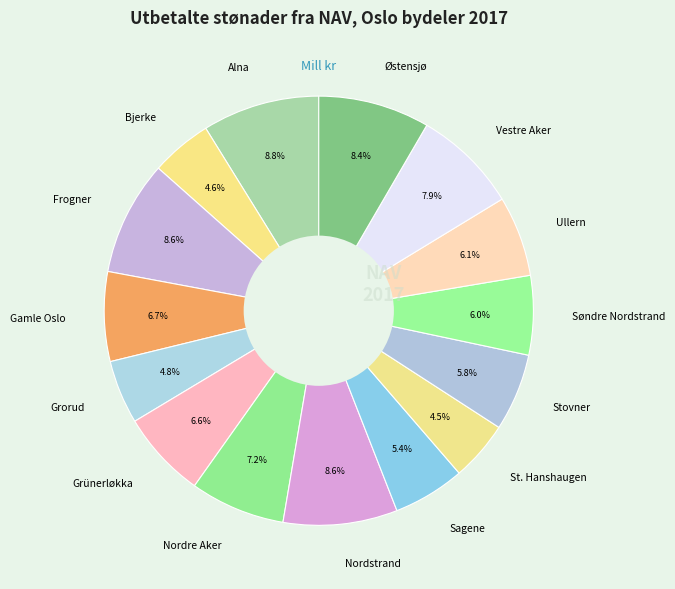

Between Ullern and Grünerløkka, which is larger?

Grünerløkka